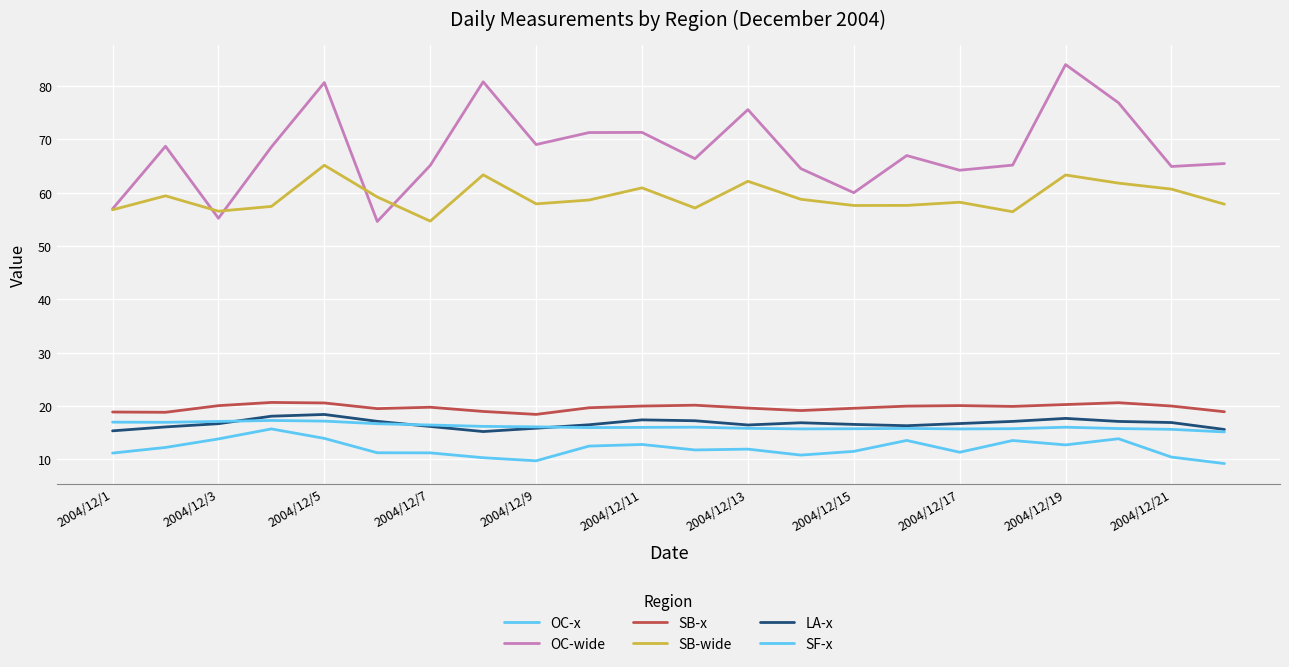

True or false: SF-x and SB-x cross at least once.

False